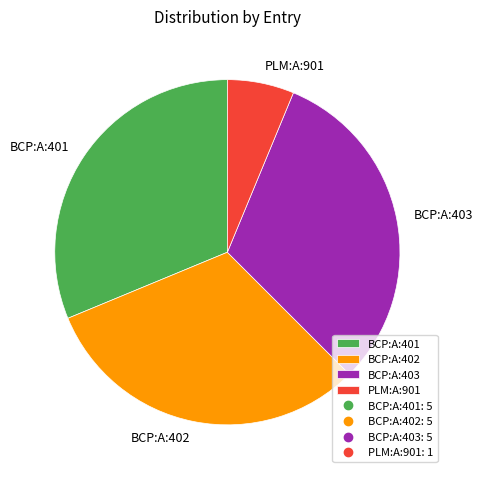

Is BCP:A:401 the majority of the pie?

No